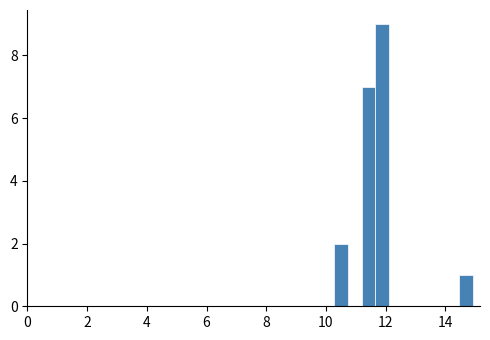

Around what value on the x-axis is the tallest bar? Give the approximate position of its centre, as read against the axis.

11.8